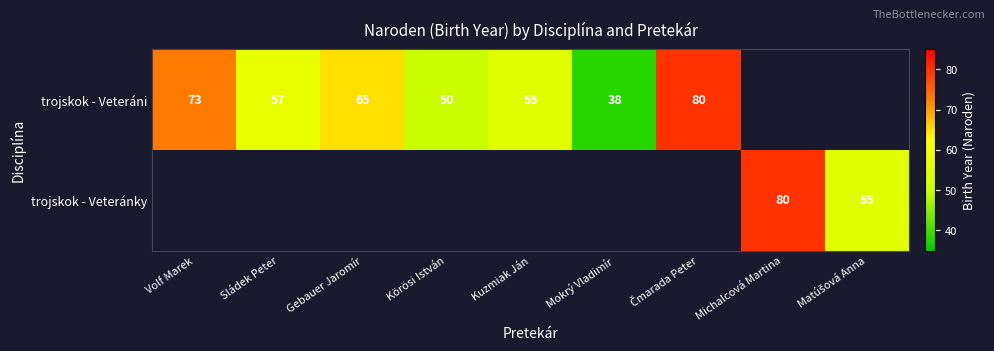

The trojskok - Veteráni series shows 25 at Gebauer Jaromír. True or false?

False